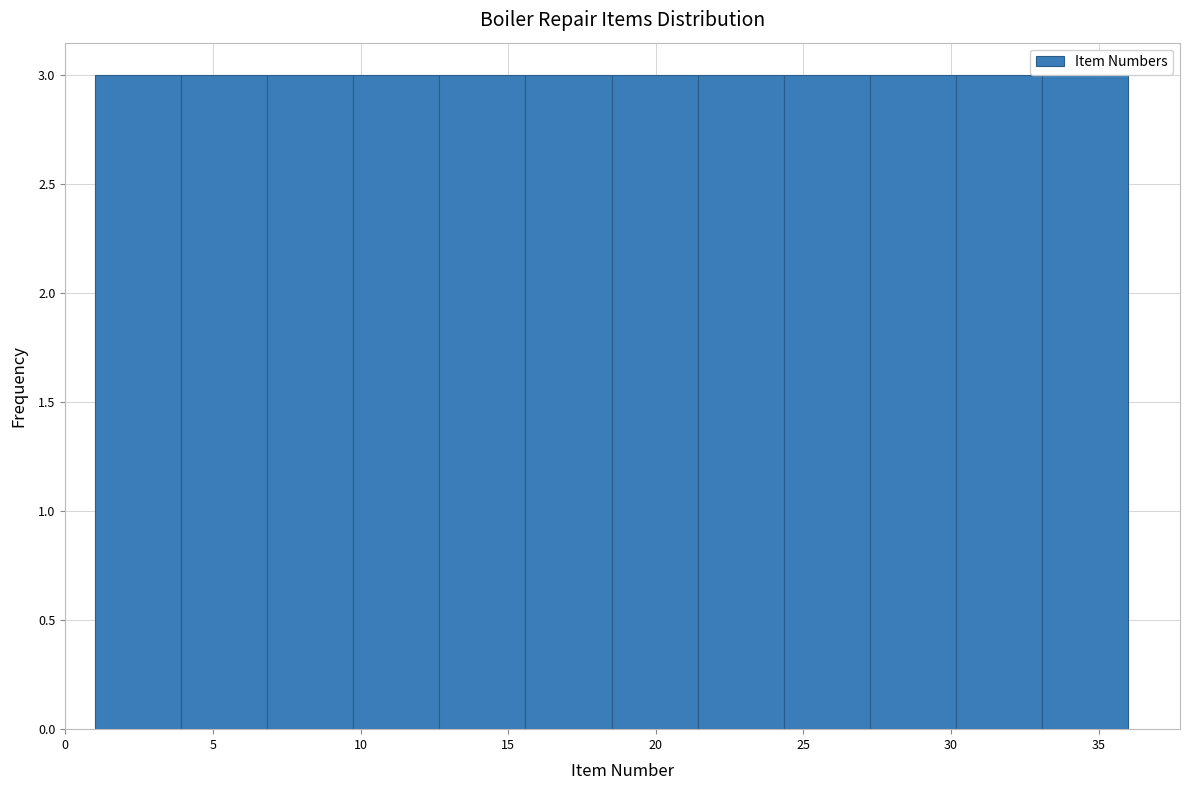

Reading left to right, list every bar in this chart as the range it spans on the x-axis followed by its height. Neither the bar edges nor the heights are printed on the chart, so give them approximately, as read against the axes.

1.0 to 4.0: 3
4.0 to 7.0: 3
7.0 to 10.0: 3
10.0 to 12.5: 3
12.5 to 15.5: 3
15.5 to 18.5: 3
18.5 to 21.5: 3
21.5 to 24.5: 3
24.5 to 27.5: 3
27.5 to 30.0: 3
30.0 to 33.0: 3
33.0 to 36.0: 3